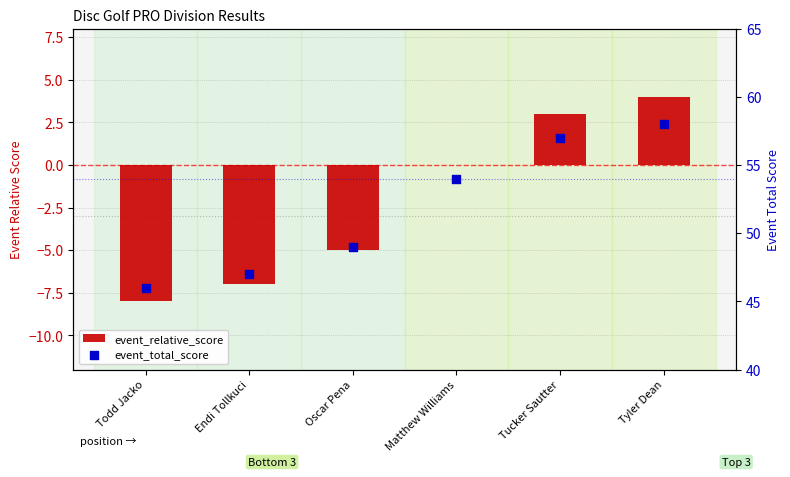

Is the value of event_total_score at Todd Jacko greater than the value of event_relative_score at Tucker Sautter?

Yes